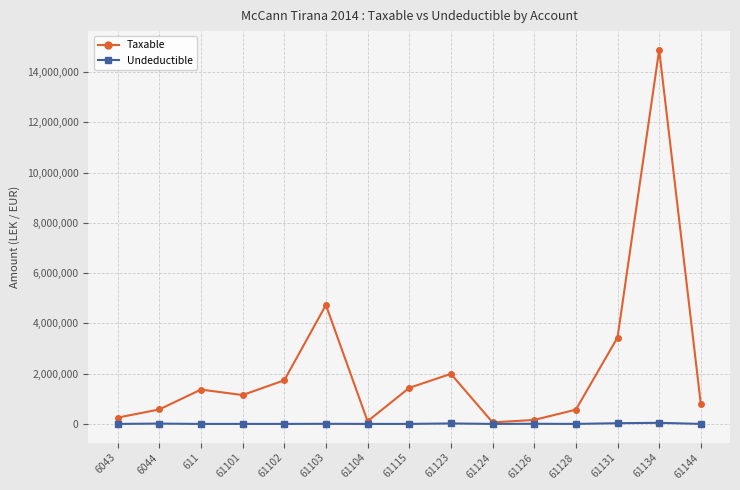

What is the sum of all Taxable values?

33231204.0